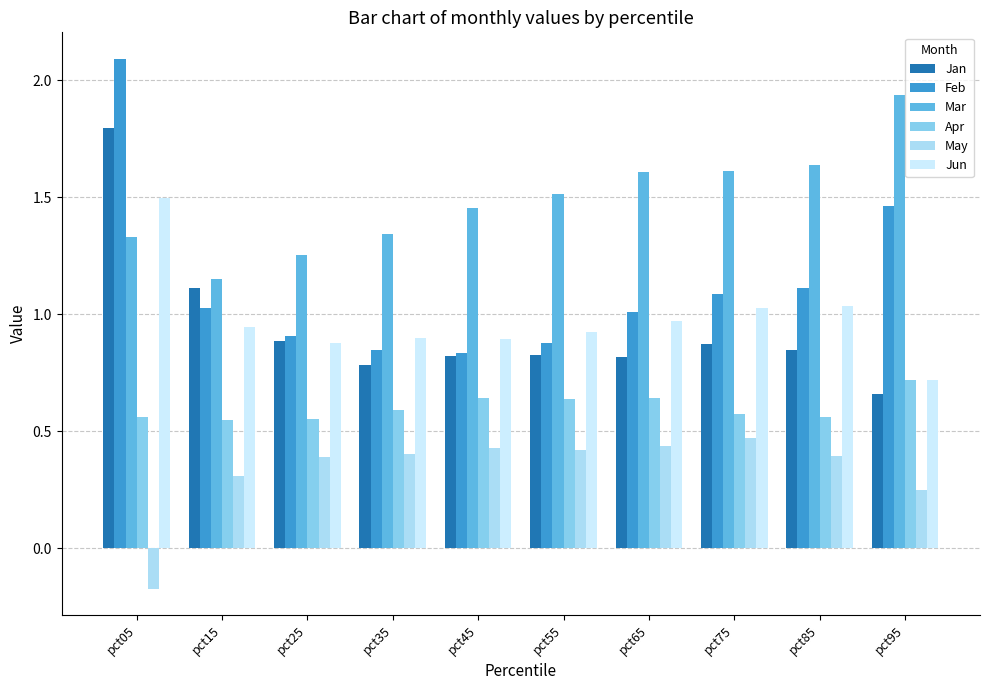

At which label does Feb reach its minimum?

pct45